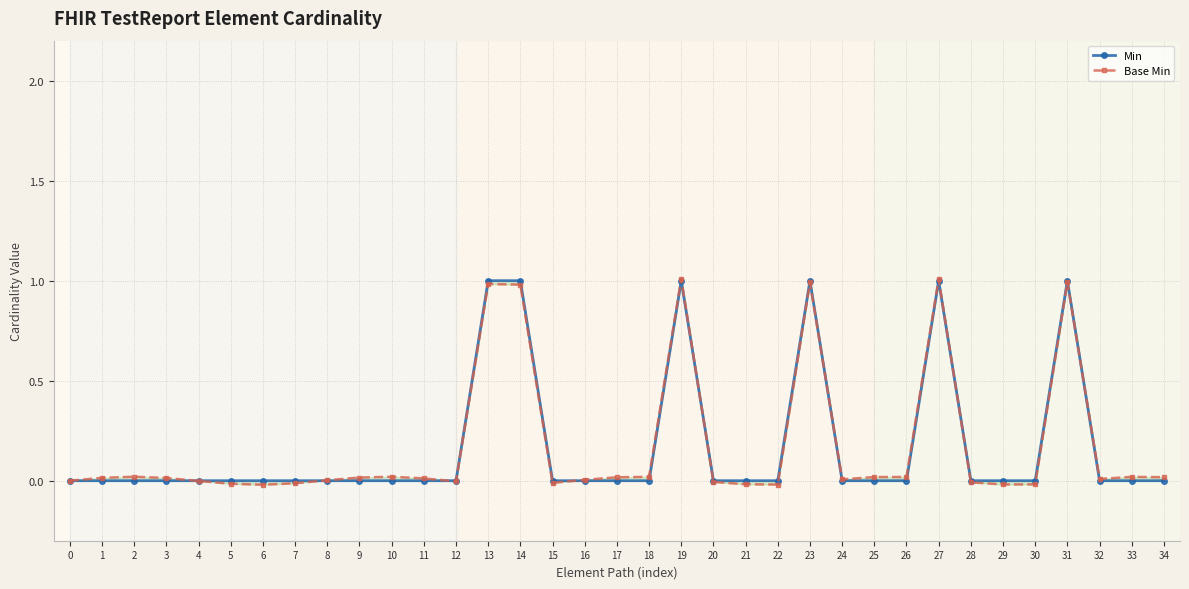

Count the number of categories in the chart.

35